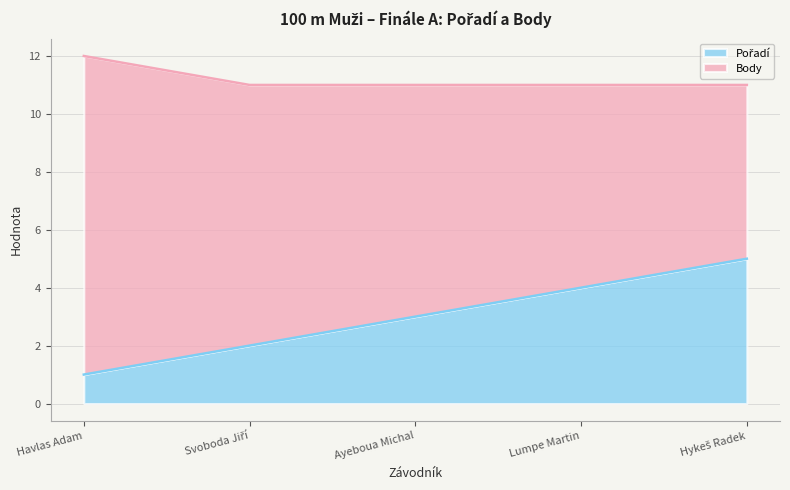

Does the chart display data point markers on the line(s)?

No